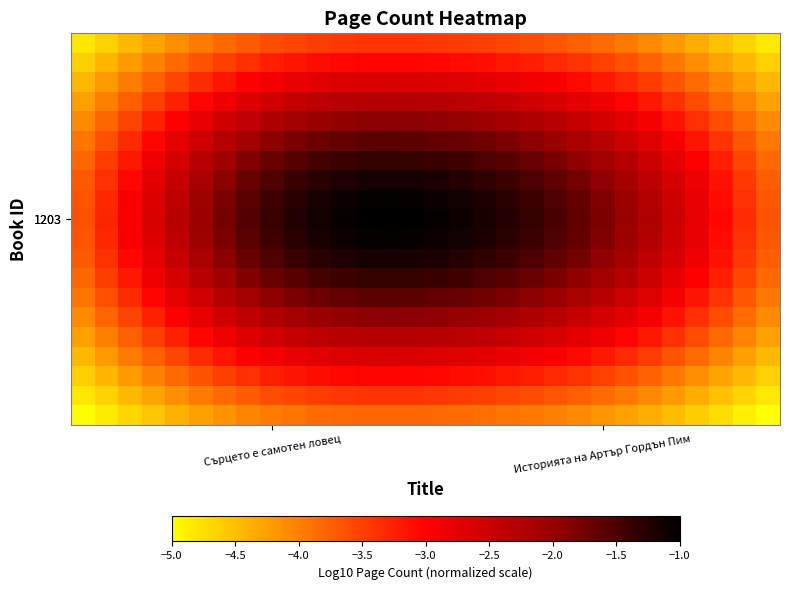

Count the number of data series in this chart.

20